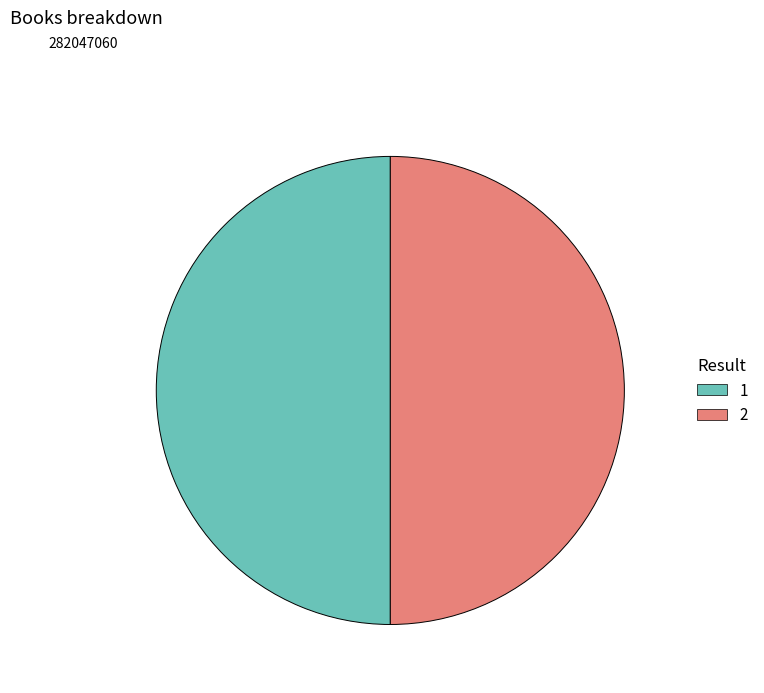

Count the number of slices in the pie.

2